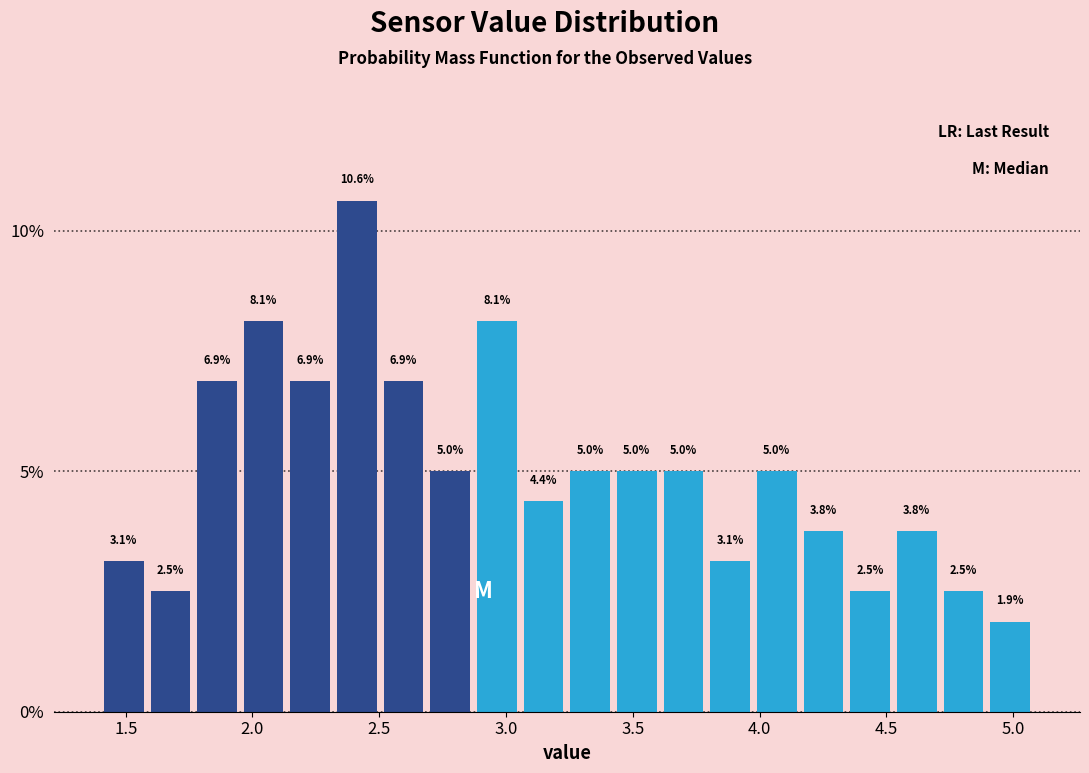

Around what value on the x-axis is the tallest bar? Give the approximate position of its centre, as read against the axis.

2.40